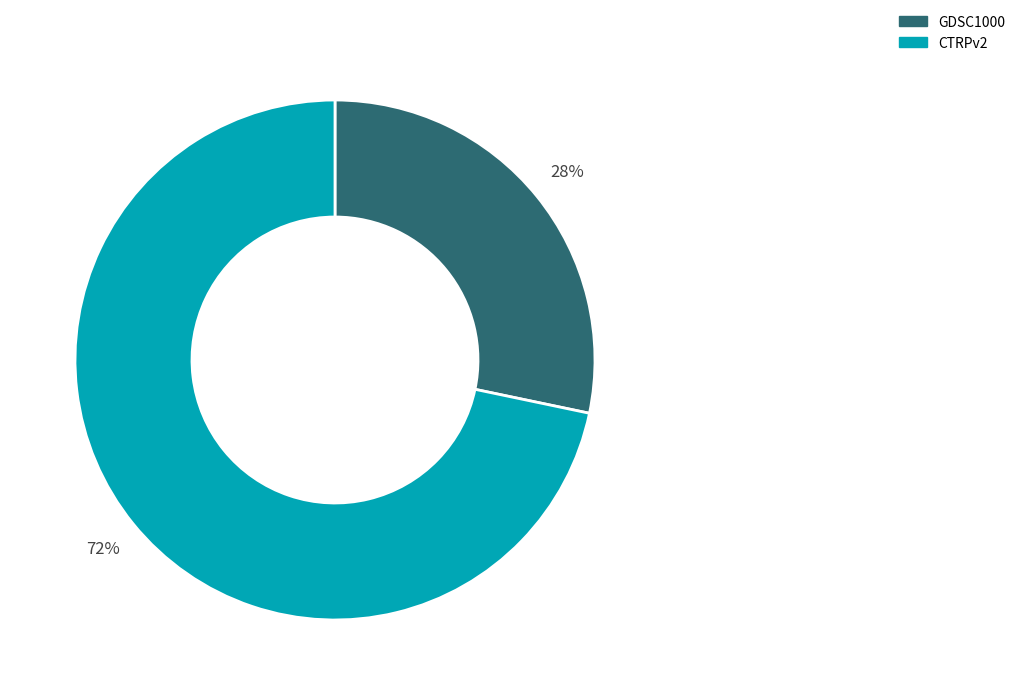

Between CTRPv2 and GDSC1000, which is larger?

CTRPv2